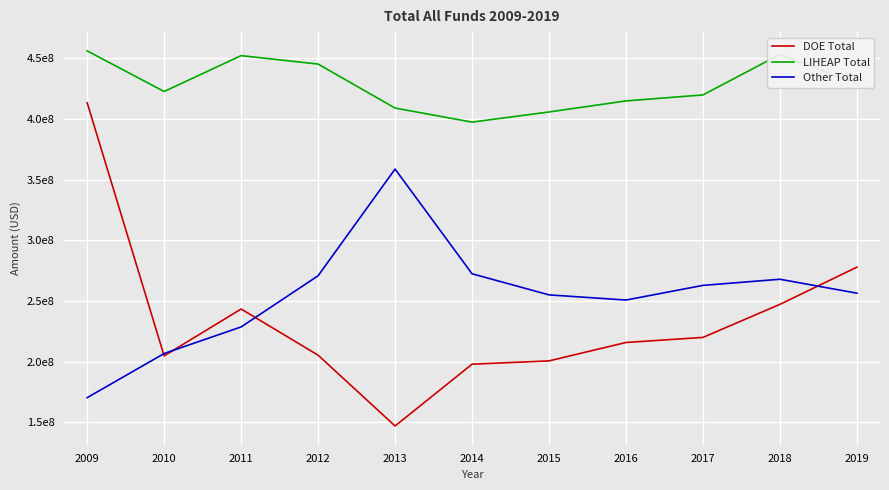

Does the chart have visible grid lines?

Yes